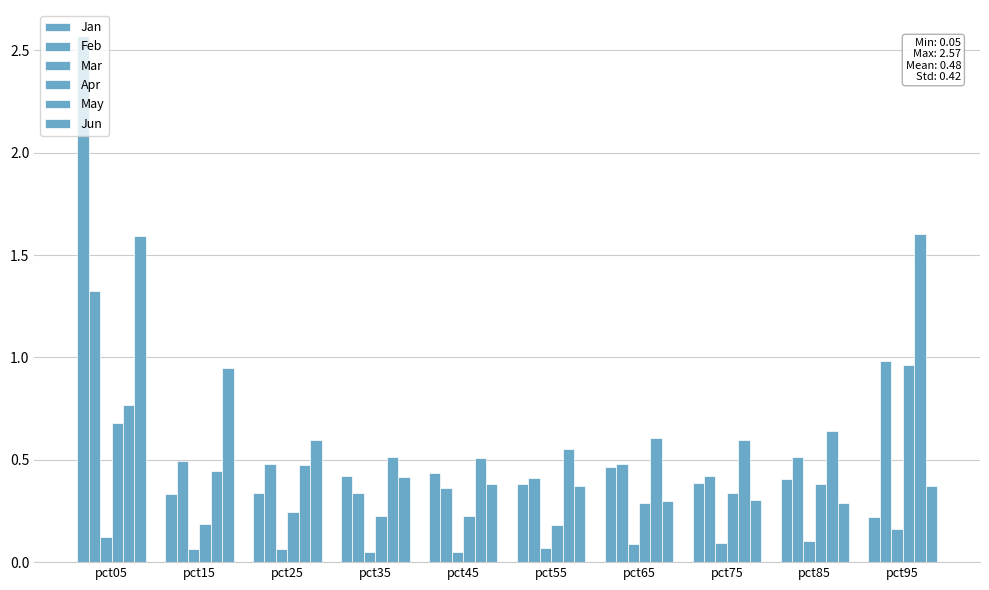

The value of Apr at pct55 is 0.2. True or false?

True